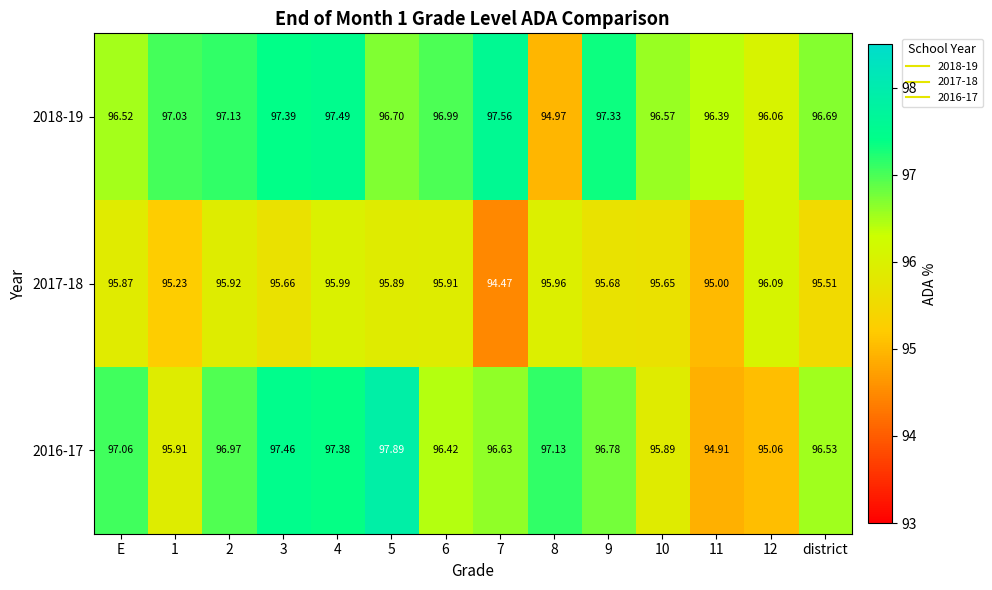

Where does the 2017-18 series first go above 95?

E